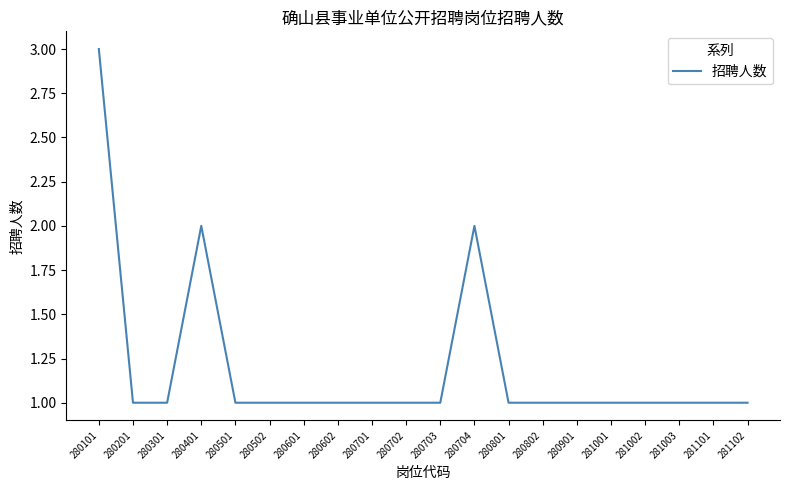

What is the ratio of the value at 280602 to the value at 281101?

1.0